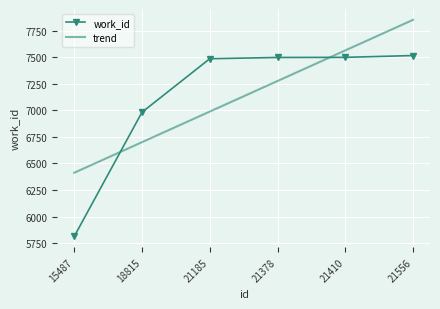

After their last crossing, which series has the higher values: work_id or trend?

trend